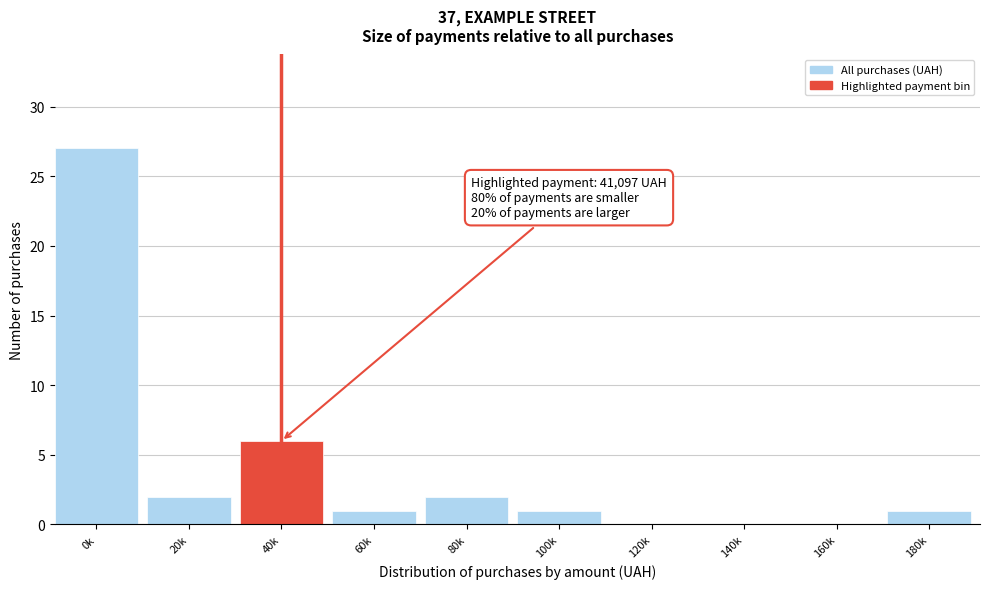

Reading right to left, what are all the values shown in this chart?

180k=1	160k=0	140k=0	120k=0	100k=1	80k=2	60k=1	40k=6	20k=2	0k=27